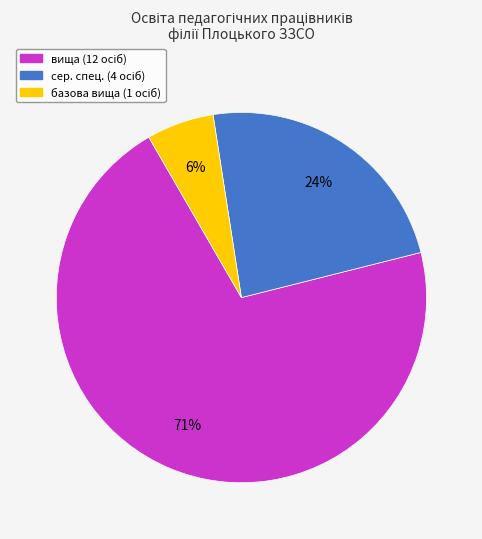

Does any single category account for the majority?

Yes